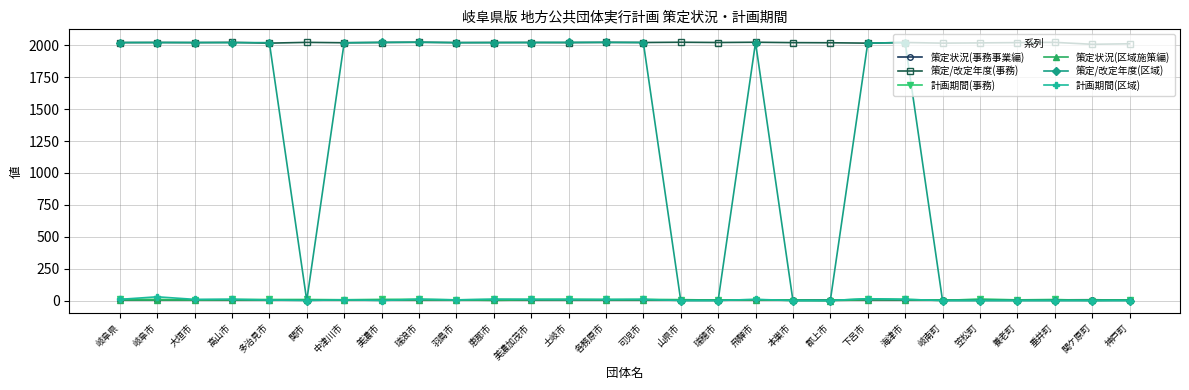

What is the highest value of the 計画期間(事務) series?

14